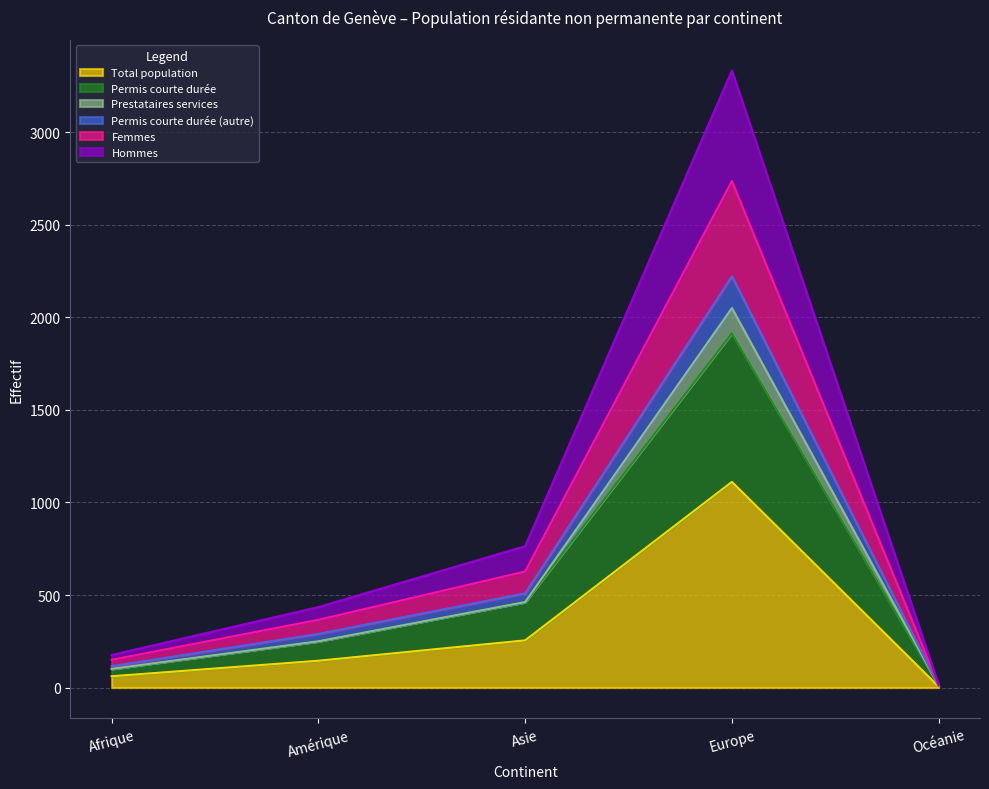

Which category has the lowest value in the Permis courte durée (autre) series?

Océanie